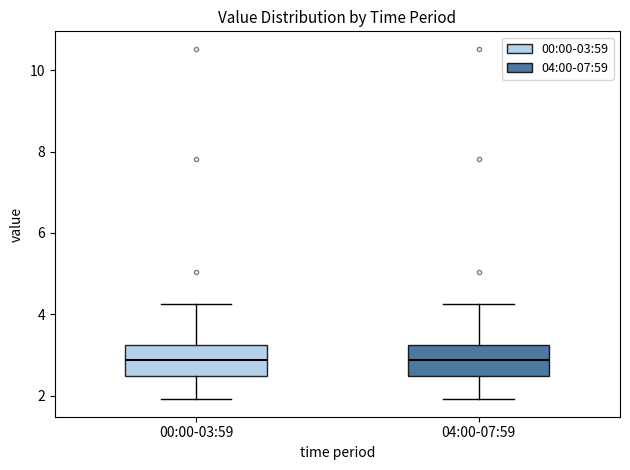

Where does the lower whisker of the box for 00:00-03:59 end on the y-axis? The values are not printed on the chart, so give them approximately, as read against the axis.

2.0